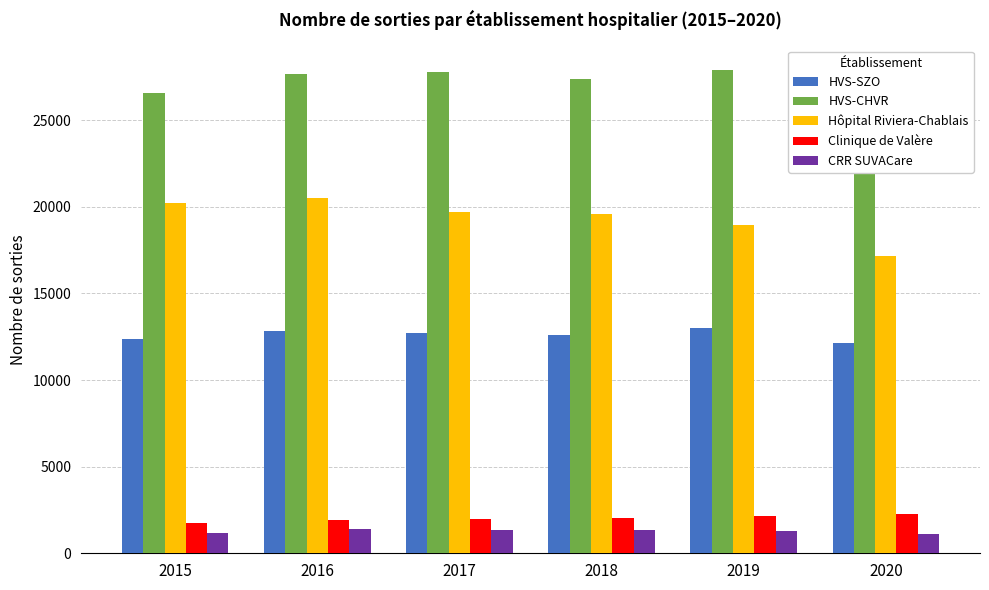

What are all the series names shown in the legend?

HVS-SZO, HVS-CHVR, Hôpital Riviera-Chablais, Clinique de Valère, CRR SUVACare